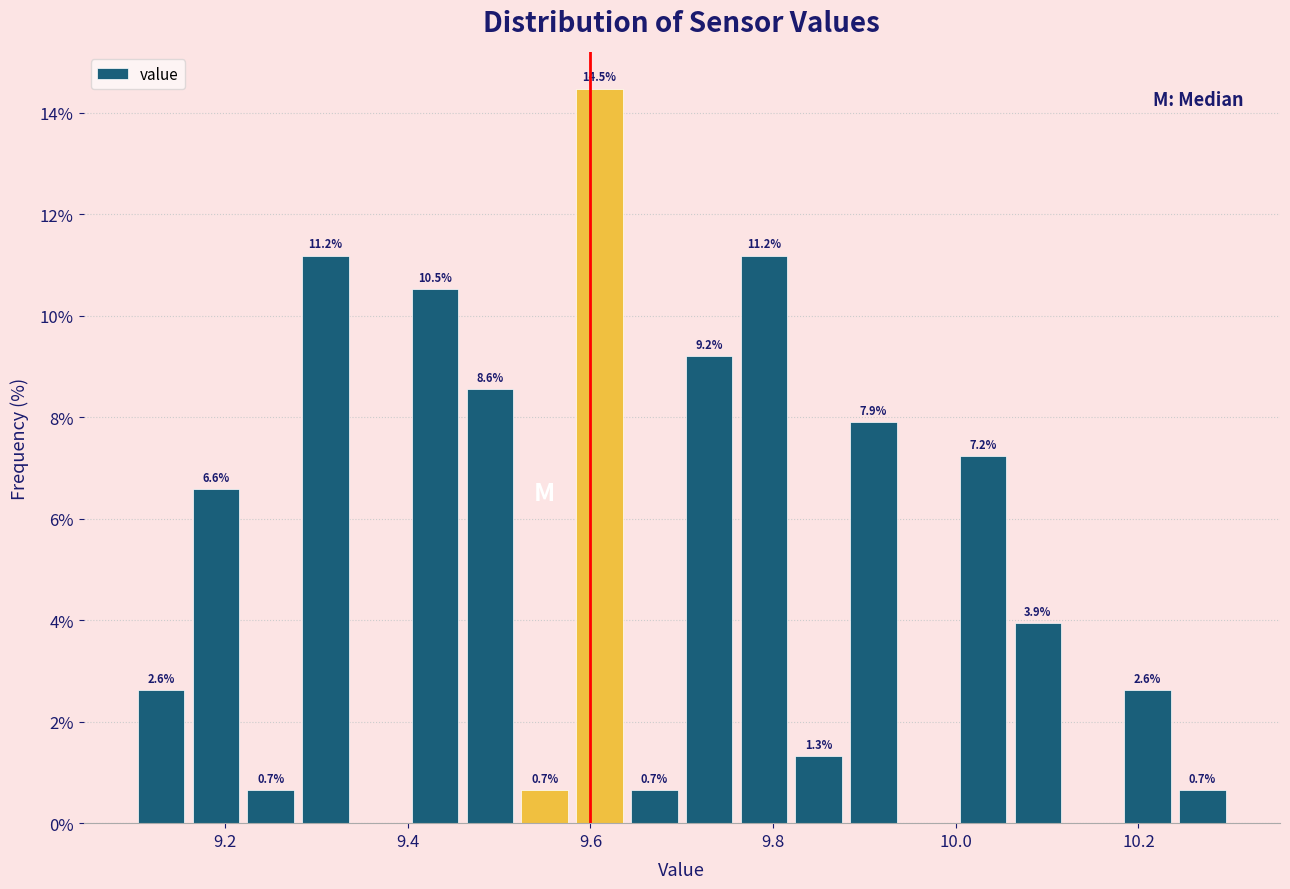

Around what value on the x-axis is the tallest bar? Give the approximate position of its centre, as read against the axis.

9.62